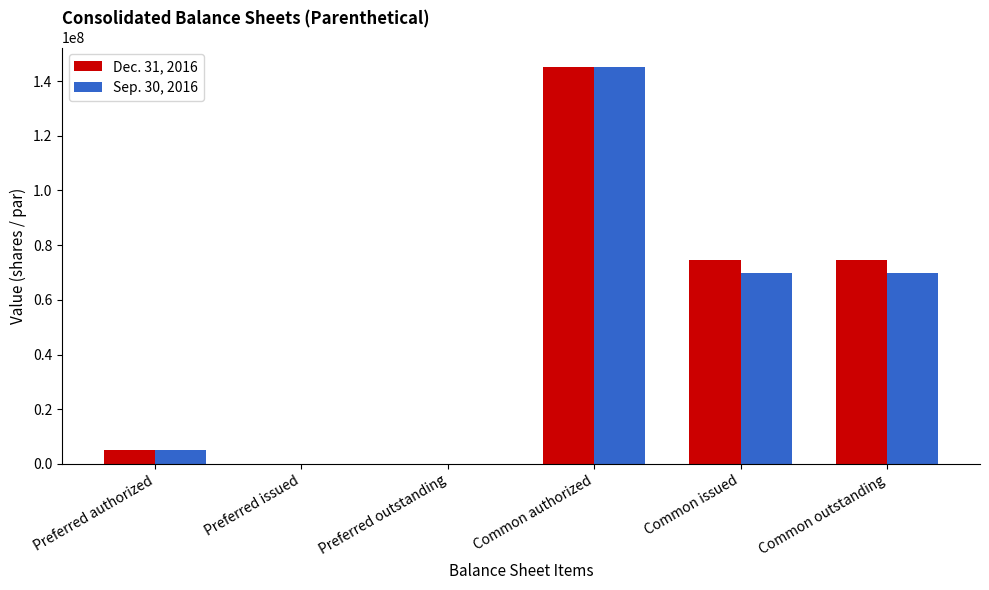

Are the bars horizontal?

No